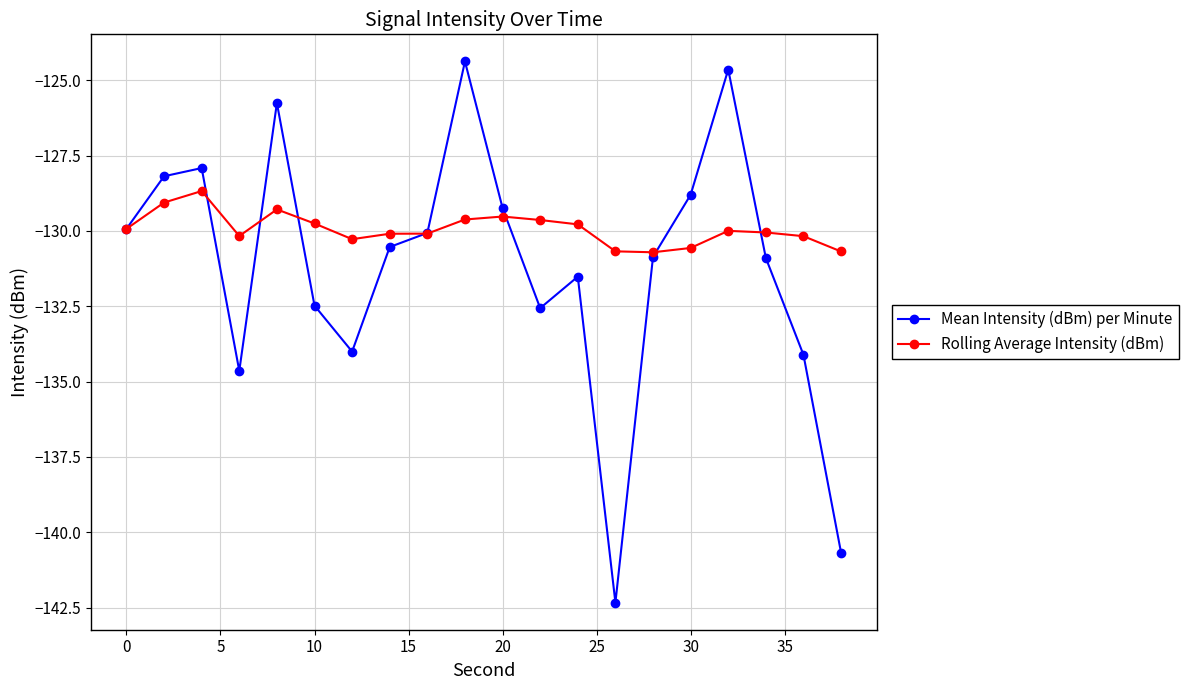

True or false: Mean Intensity (dBm) per Minute has more than 1 points higher than both neighbors.

True